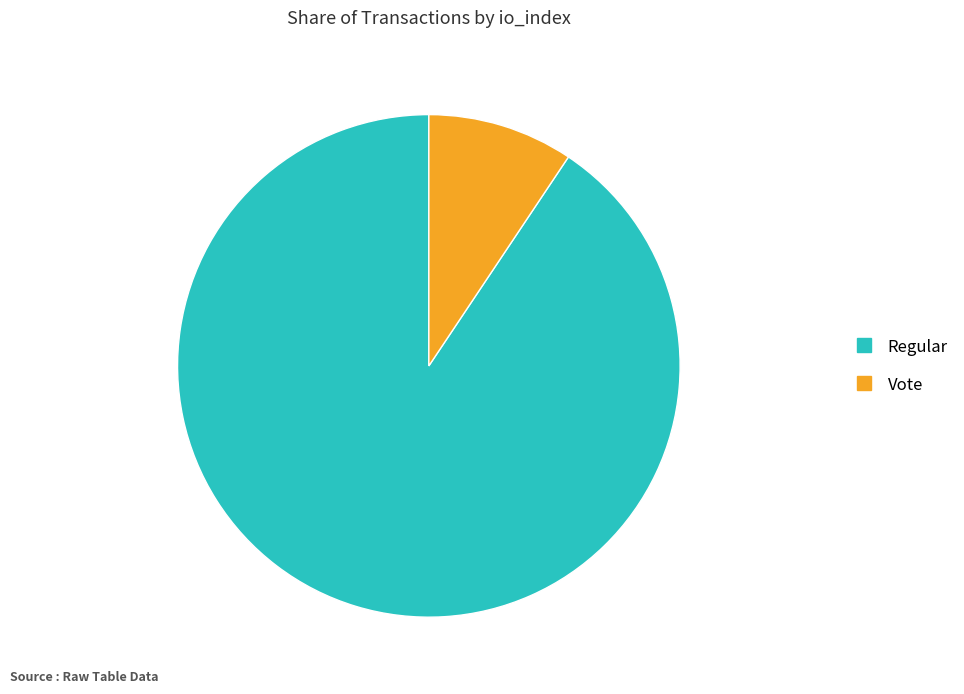

Rank the categories by value from highest to lowest.

Regular, Vote